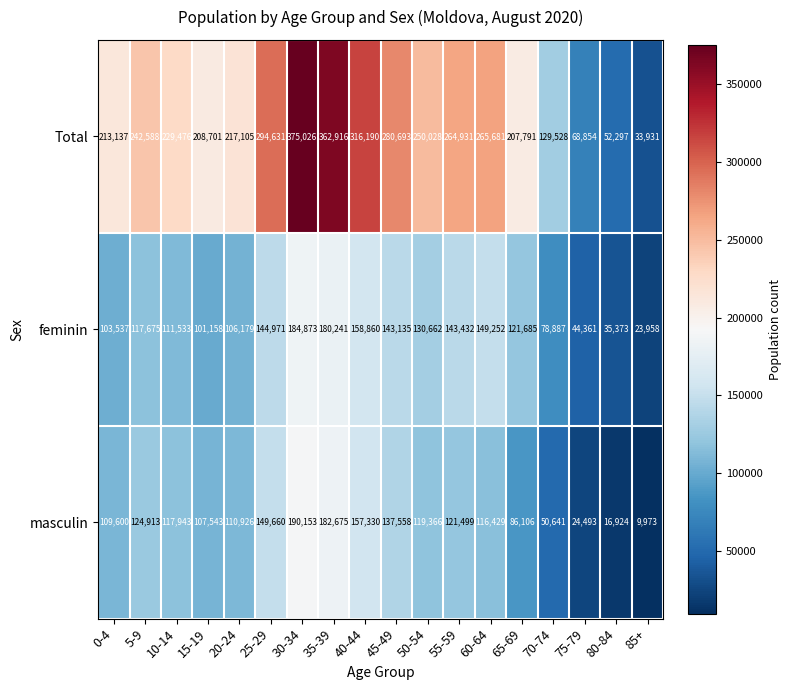

Between 20-24 and 40-44, which series saw the biggest shift?

Total